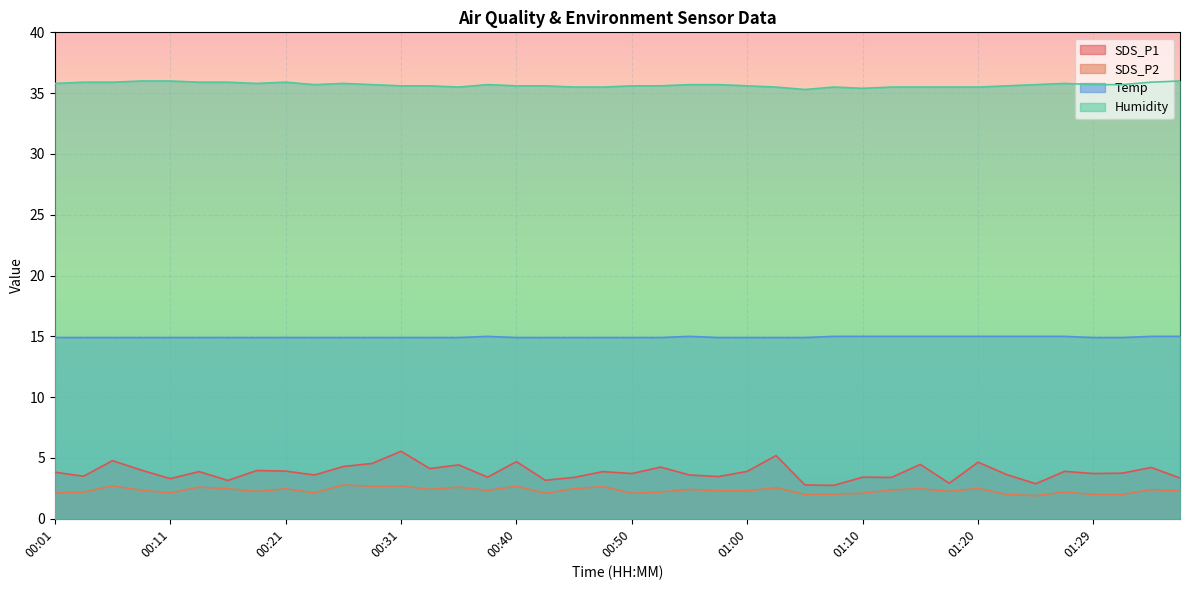

How many lines are shown in the chart?

4